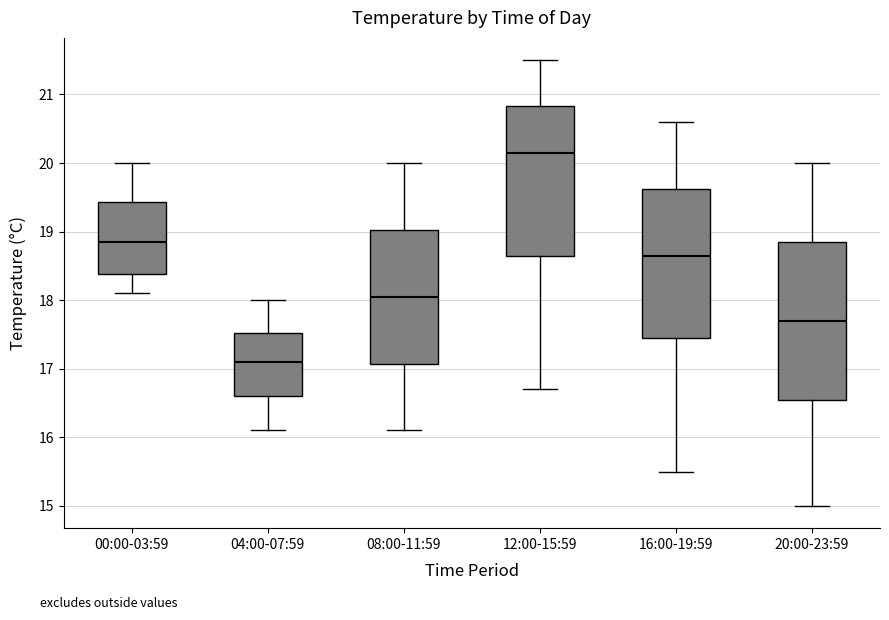

Reading left to right, transcribe this box plot: for each box, give where its median line is, the range the box spans, and where its two whiskers end, as read against the y-axis. The values are not printed on the chart, so give them approximately, as read against the axis.

00:00-03:59: median 18.9, box 18.4 to 19.4, whiskers 18.1 to 20.0
04:00-07:59: median 17.1, box 16.6 to 17.5, whiskers 16.1 to 18.0
08:00-11:59: median 18.1, box 17.1 to 19.0, whiskers 16.1 to 20.0
12:00-15:59: median 20.2, box 18.7 to 20.8, whiskers 16.7 to 21.5
16:00-19:59: median 18.7, box 17.5 to 19.6, whiskers 15.5 to 20.6
20:00-23:59: median 17.7, box 16.6 to 18.9, whiskers 15.0 to 20.0